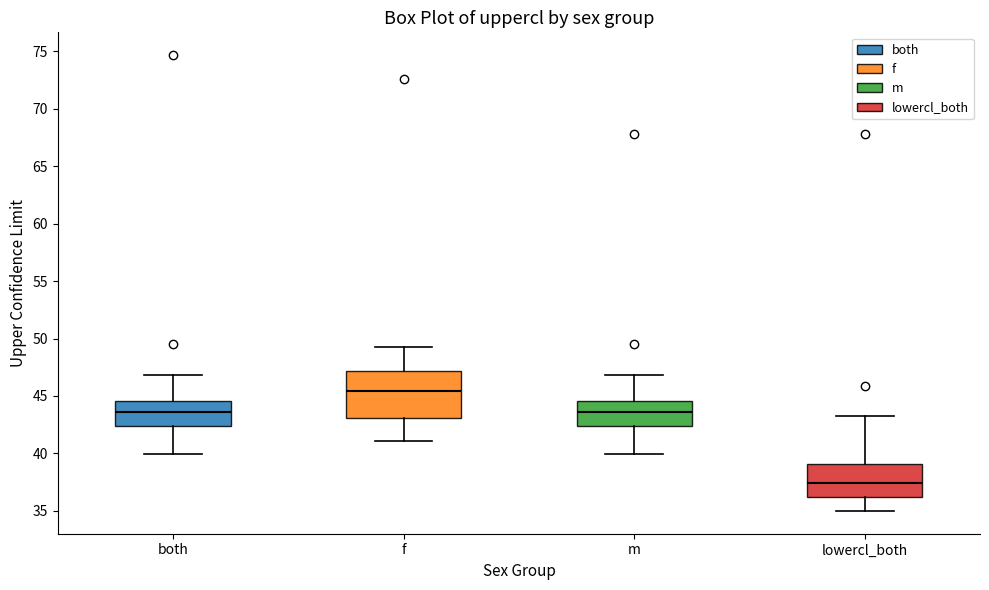

Where does the upper whisker of the box for lowercl_both end on the y-axis? The values are not printed on the chart, so give them approximately, as read against the axis.

43.5